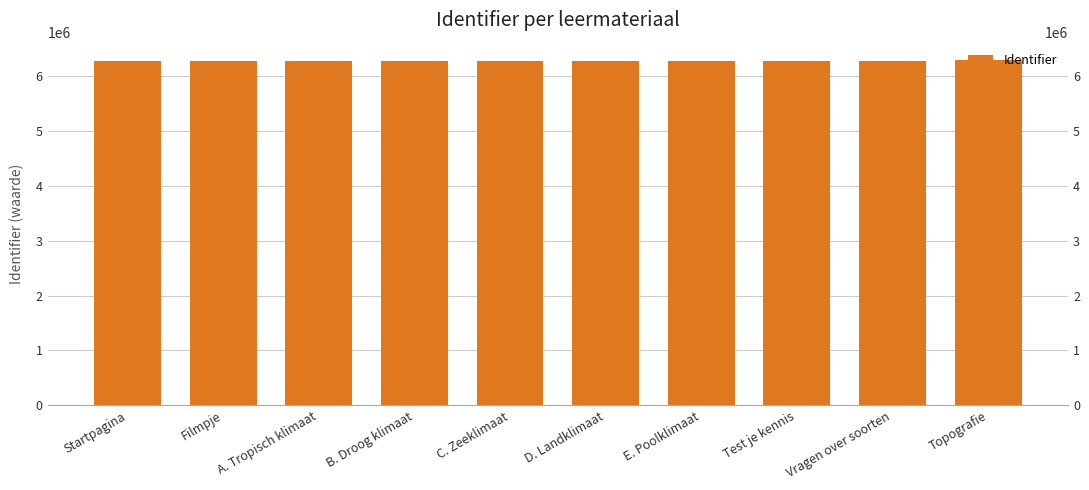

What is the label of the 7th bar from the left?

E. Poolklimaat